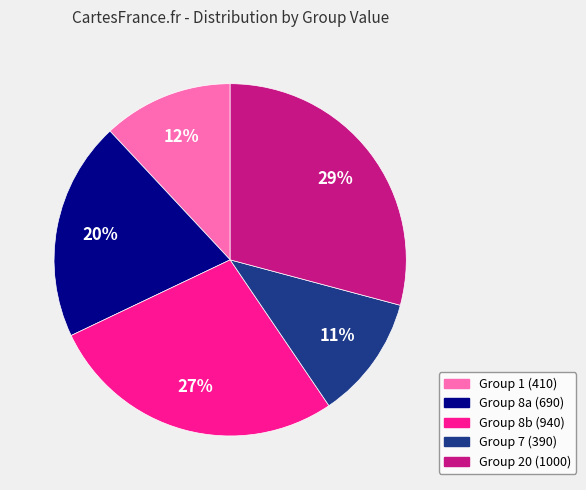

Between Group 1 (410) and Group 8b (940), which is larger?

Group 8b (940)